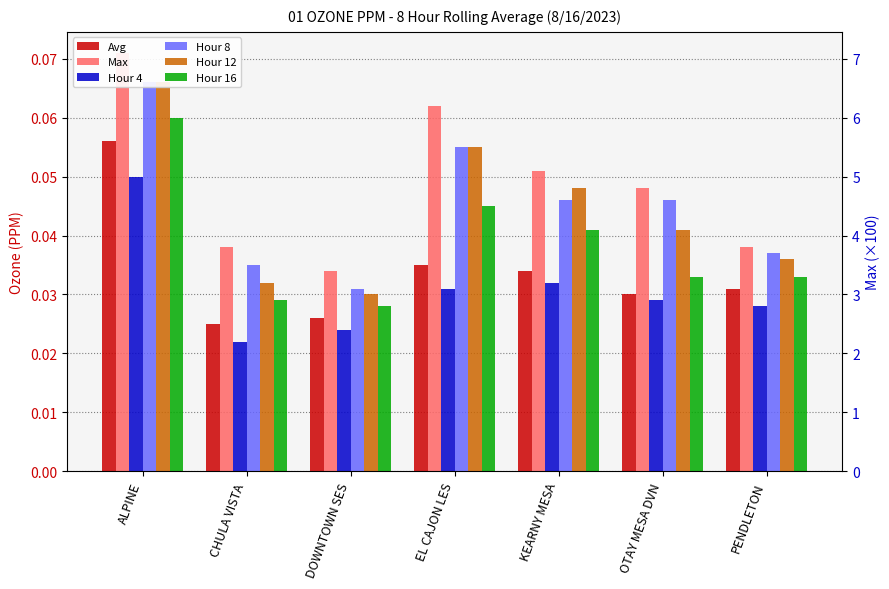

True or false: Hour 12 has a value of 0.0 at CHULA VISTA.

True